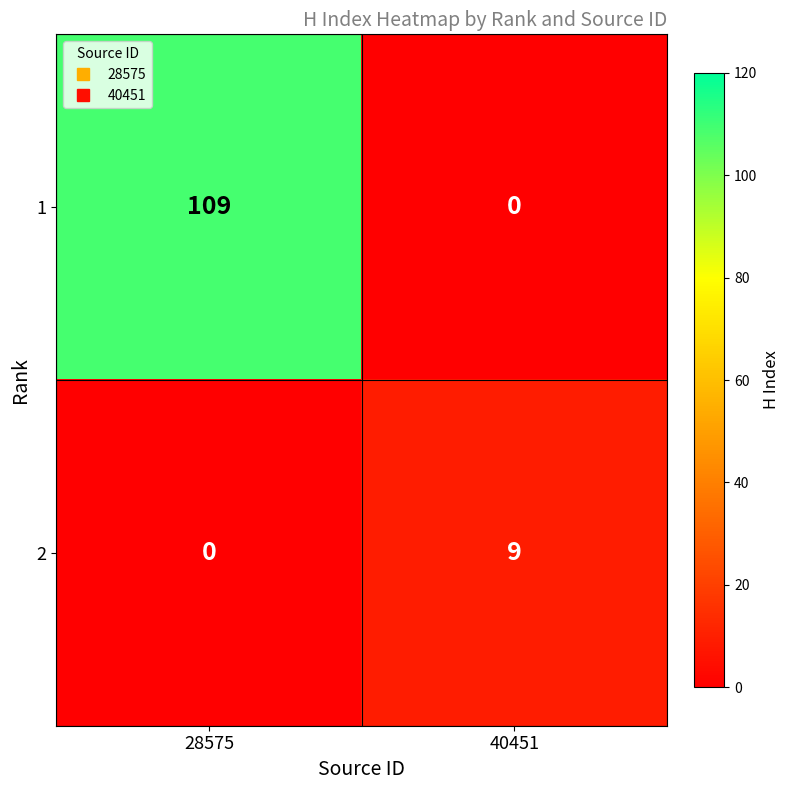

True or false: 1 has a value of -37 at 40451.

False